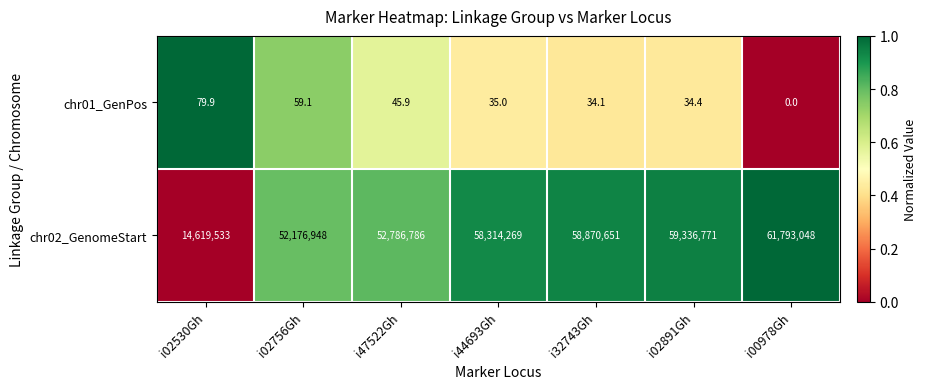

What is the average value of the chr02_GenomeStart series?

51128286.6